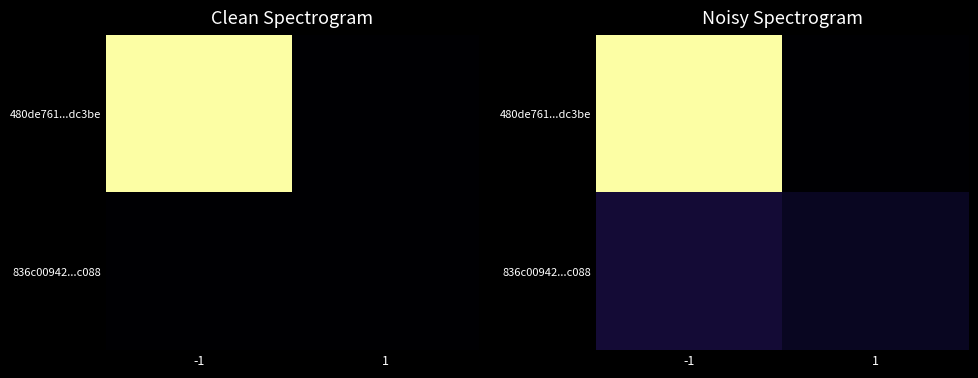

What is the sum of all 480de761...dc3be values?

2.6